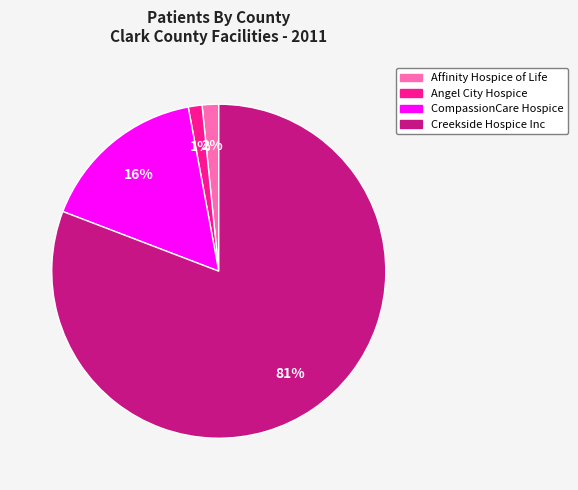

To the nearest percent, what is the average slice percentage?

25%